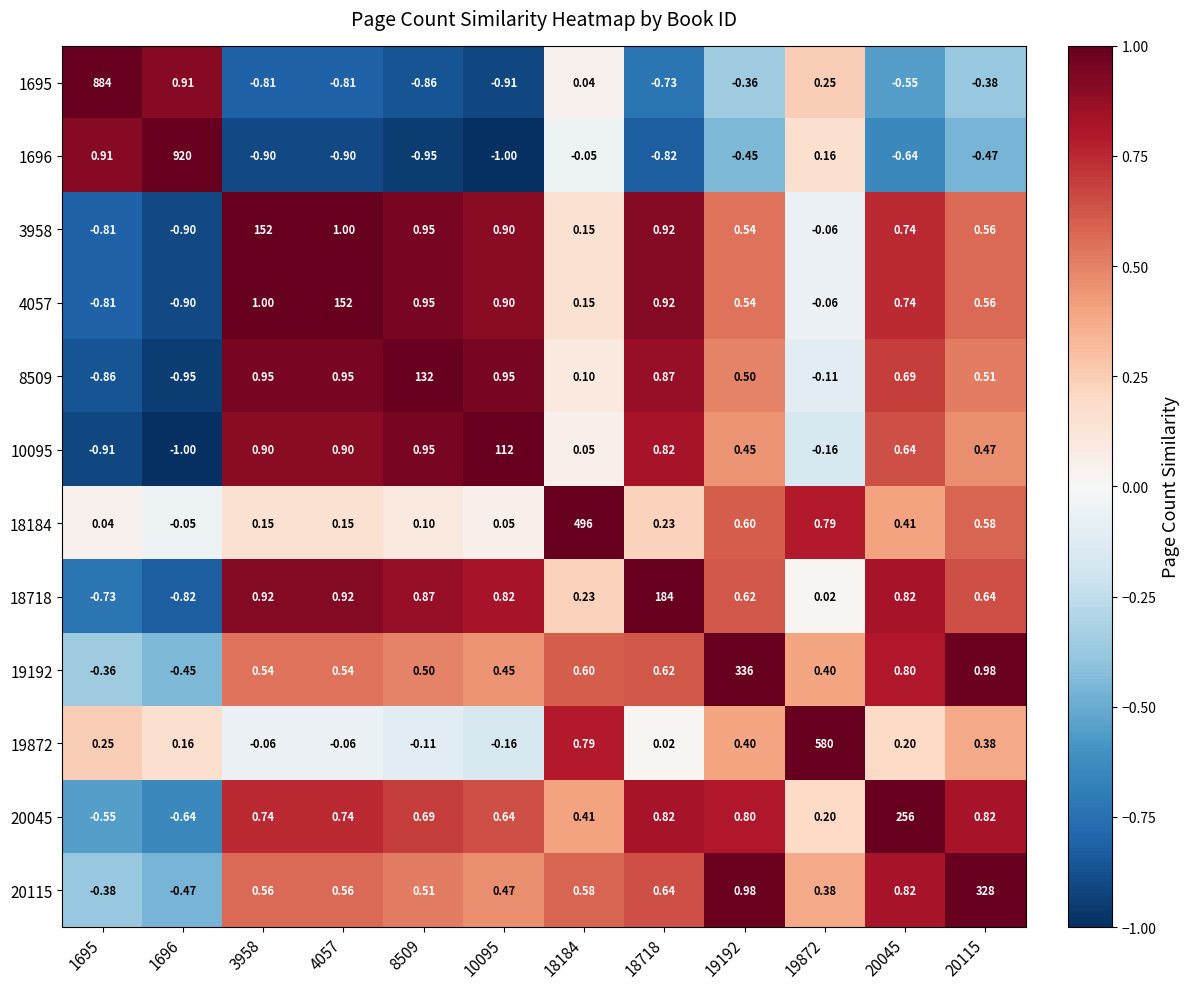

Is the value of 3958 at 18718 greater than the value of 1696 at 20045?

Yes